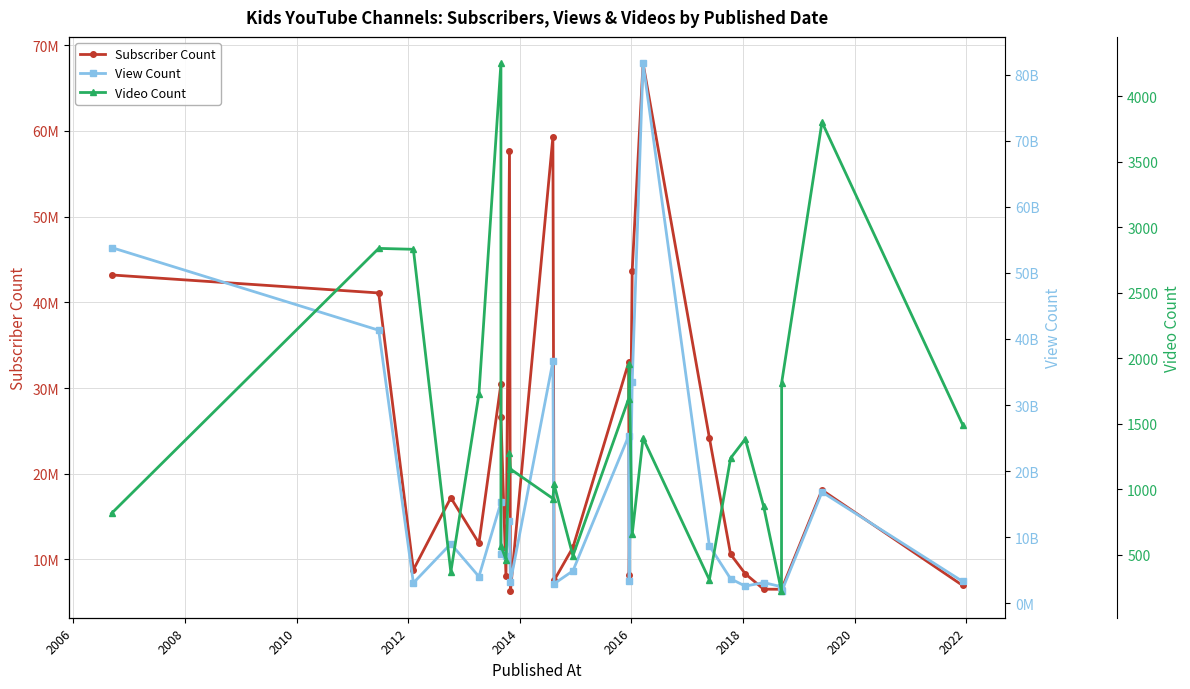

What is the difference between the highest and lowest values at 2014?

15283490105